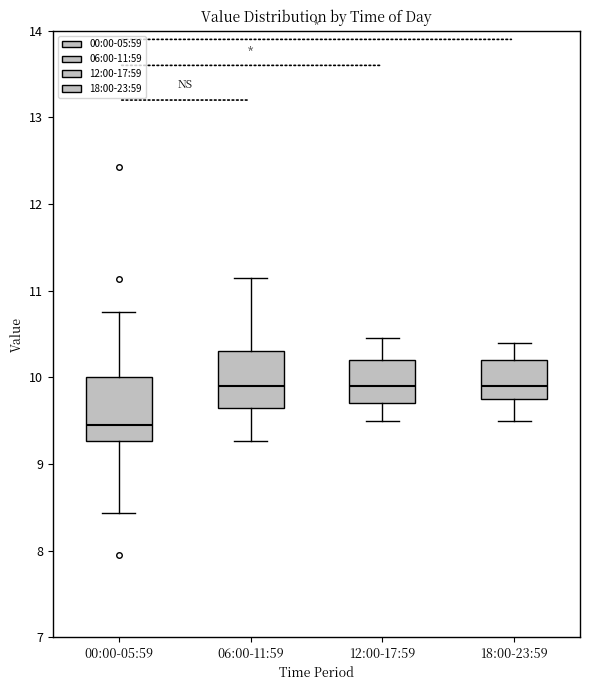

Reading left to right, read every box against the y-axis: the position of its median line, the range the box covers, and the ends of its whiskers. The values are not printed on the chart, so give them approximately, as read against the axis.

00:00-05:59: median 9.5, box 9.3 to 10.0, whiskers 8.4 to 10.8
06:00-11:59: median 9.9, box 9.7 to 10.3, whiskers 9.3 to 11.2
12:00-17:59: median 9.9, box 9.7 to 10.2, whiskers 9.5 to 10.5
18:00-23:59: median 9.9, box 9.8 to 10.2, whiskers 9.5 to 10.4